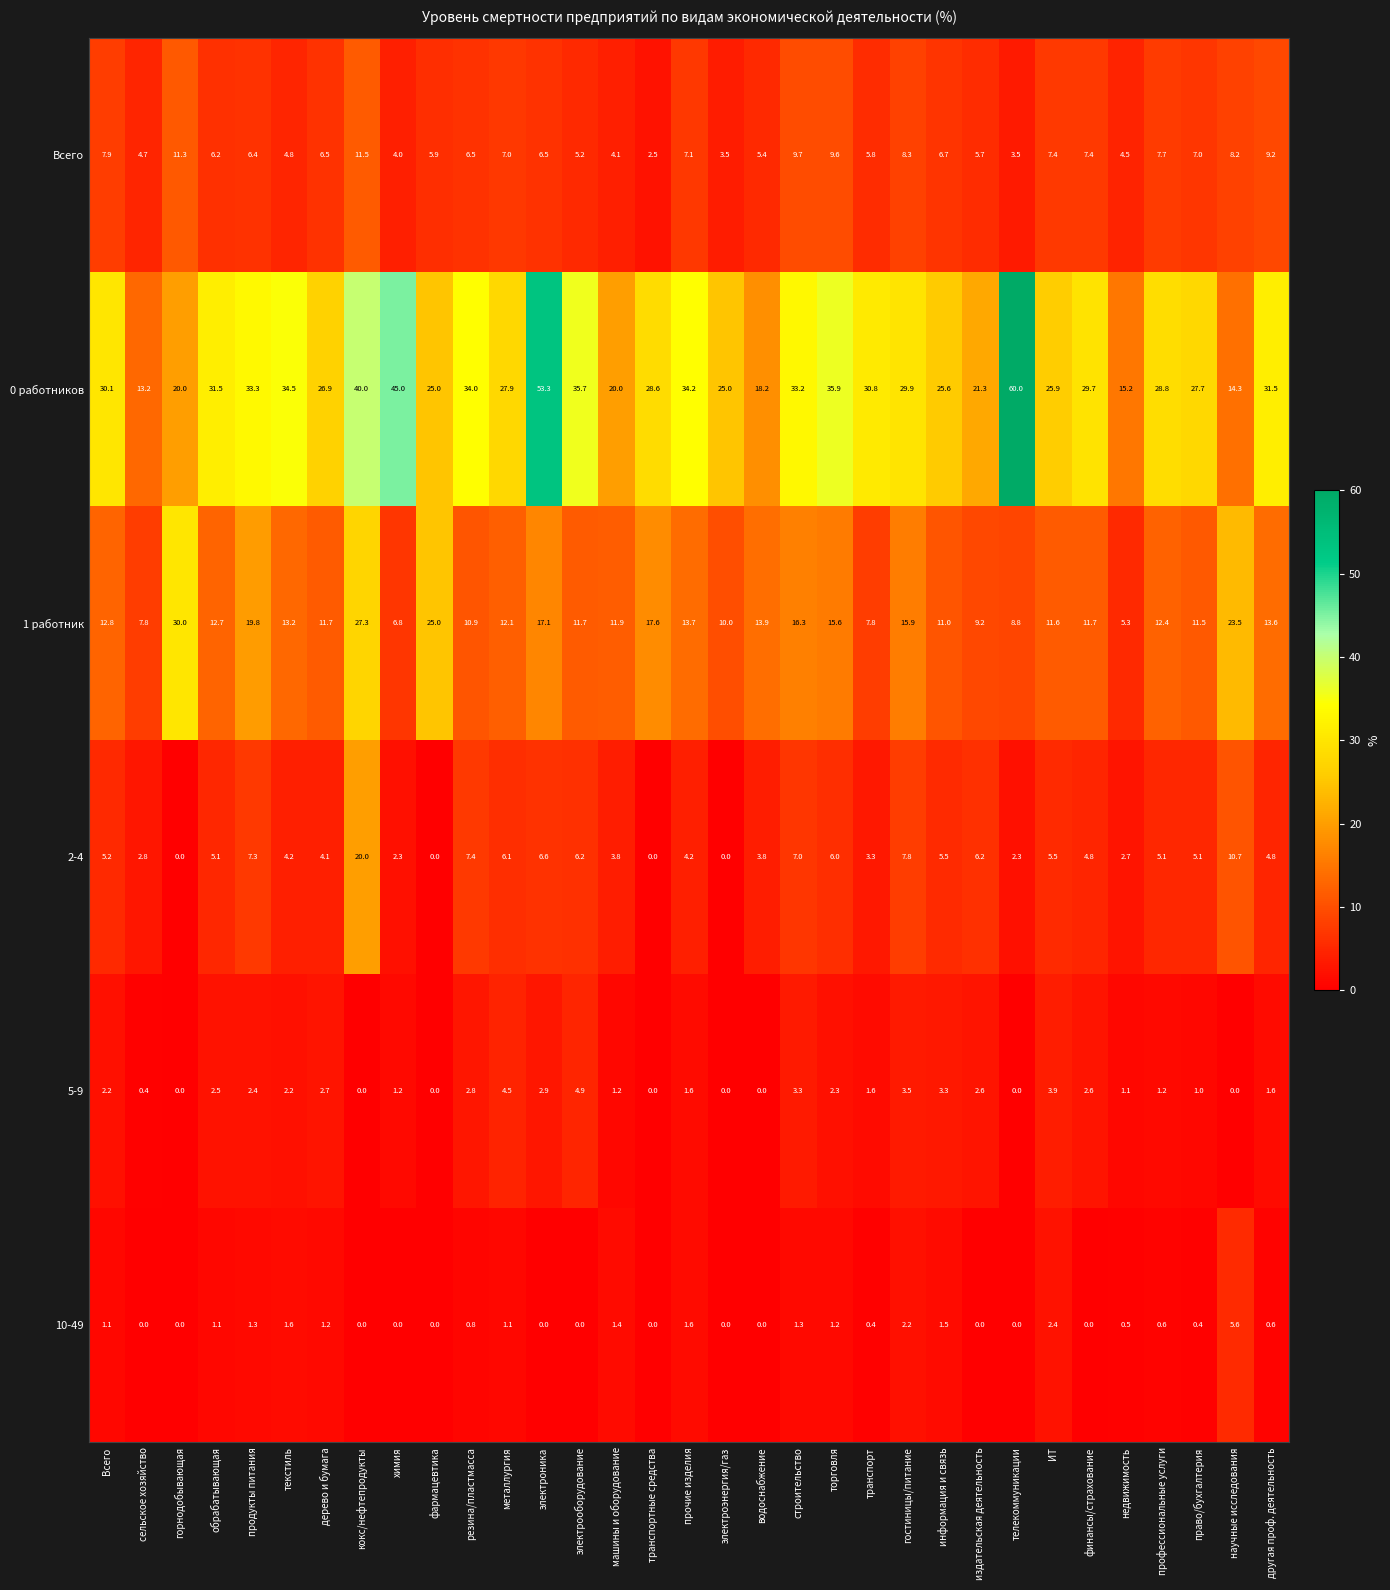

How many data points in 2-4 are less than 5?

16